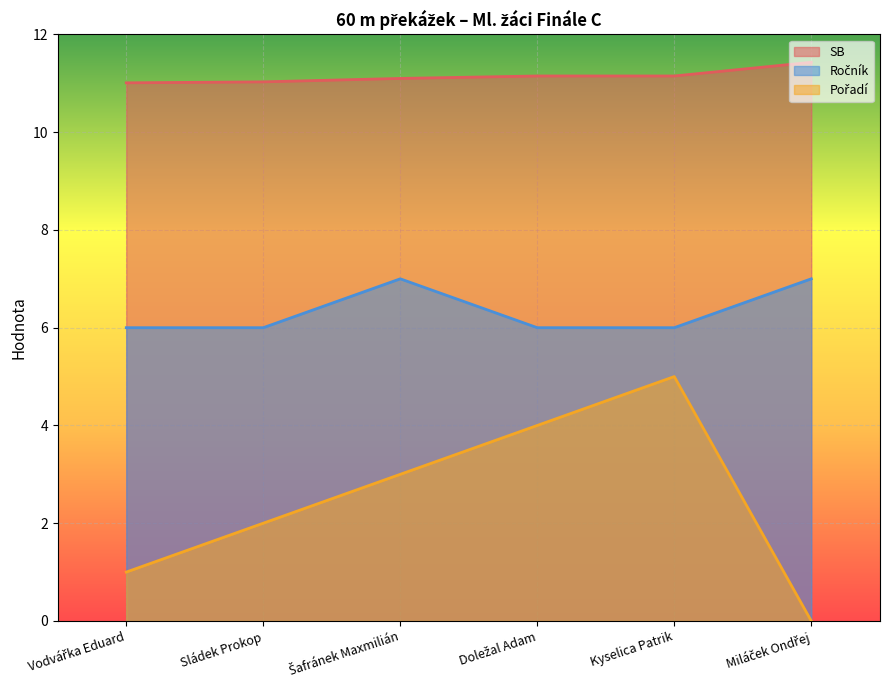

Which series has the largest range (max minus min)?

Pořadí